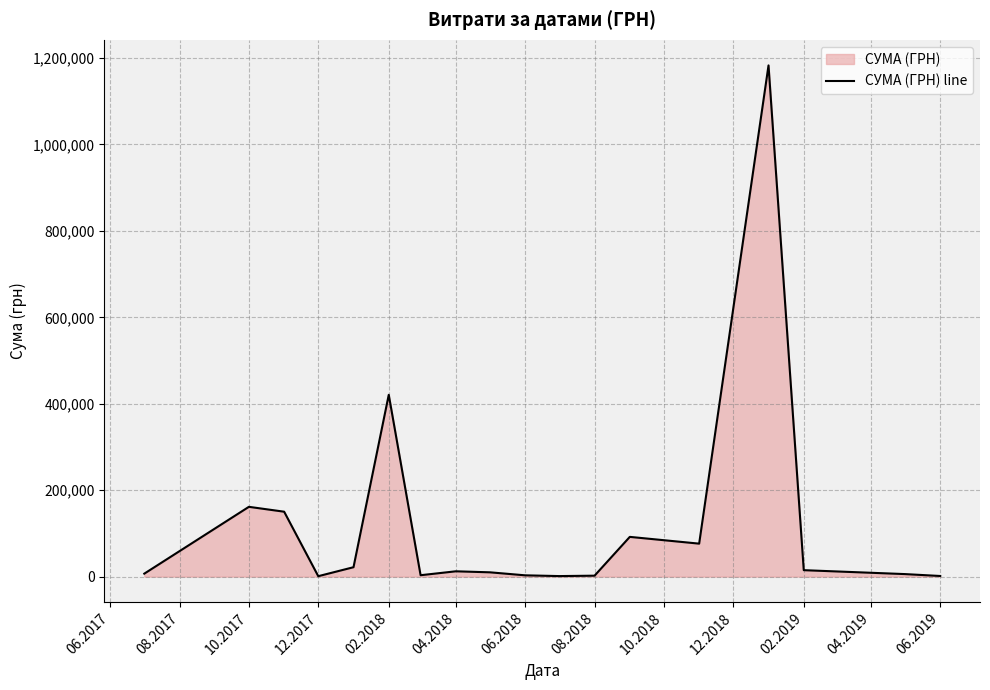

Reading left to right, list all the values displayed in this chart.

6921.0	161525.1	150247.6	1043.7	21815.9	420756.8	3302.8	12353.7	10000.0	3039.0	1284.0	2215.2	92000.0	76344.9	1182841.9	14968.6	5902.0	1500.0